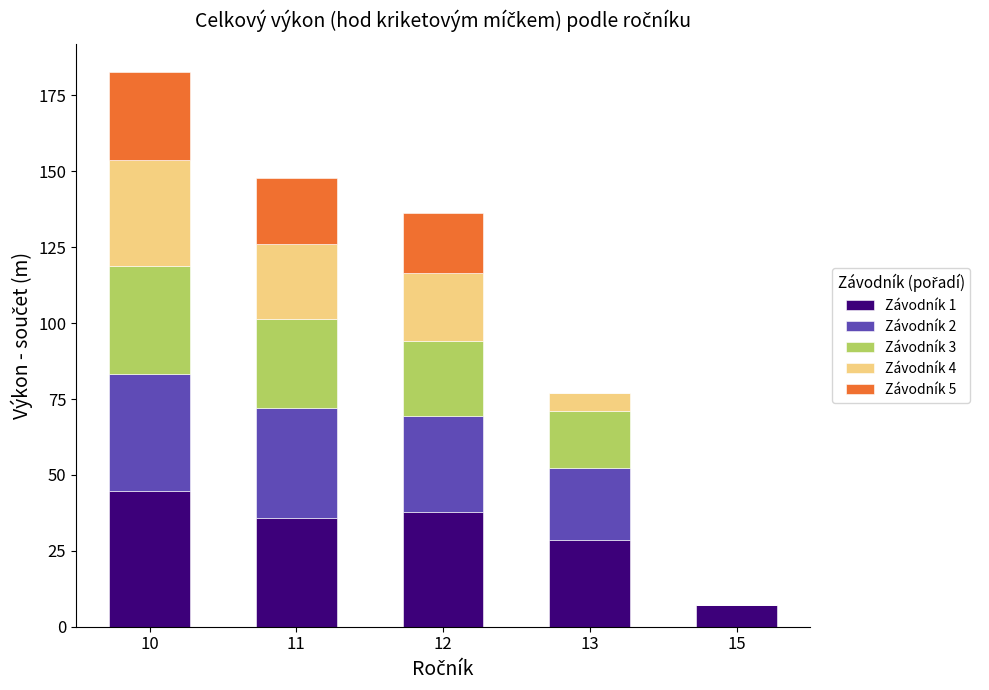

True or false: Závodník 1 has a value of 44.8 at 10.

True